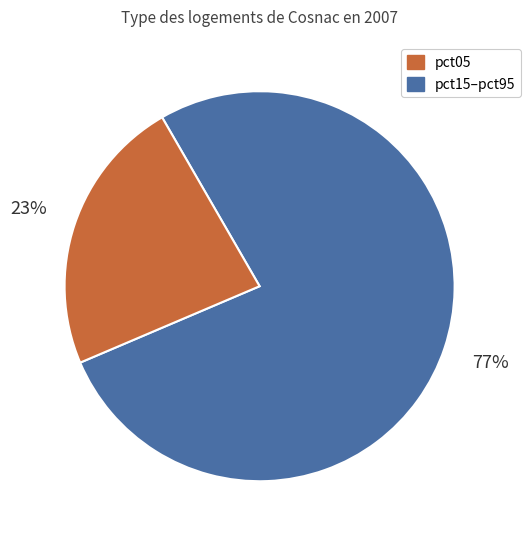

To the nearest percent, what is the average slice percentage?

50%